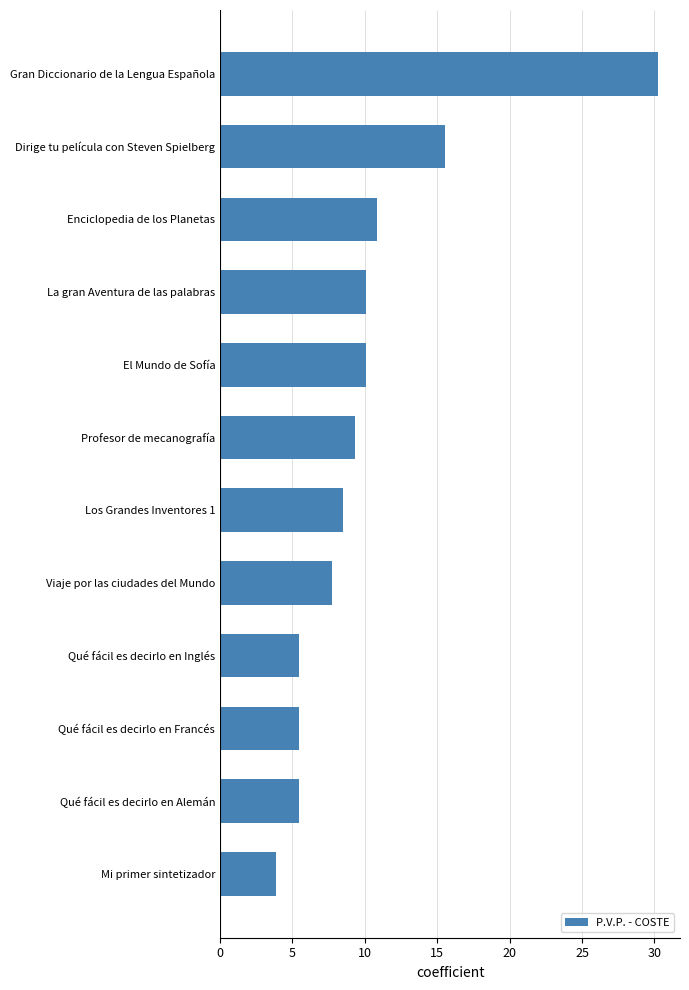

Is it true that the value at Profesor de mecanografía is 9.3?

True